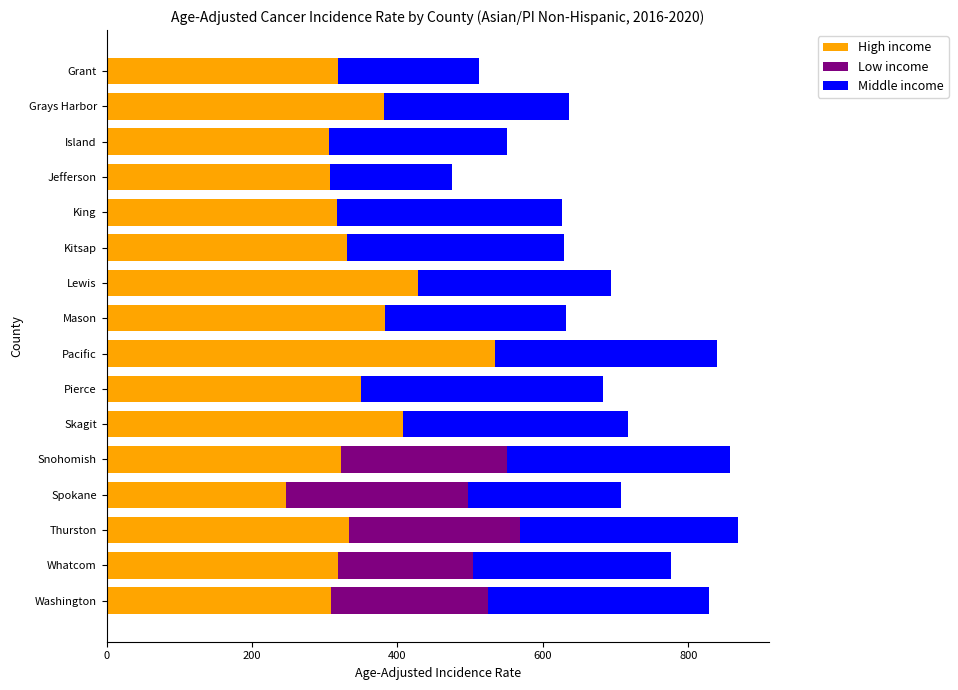

The High income series shows 519.2 at King. True or false?

False